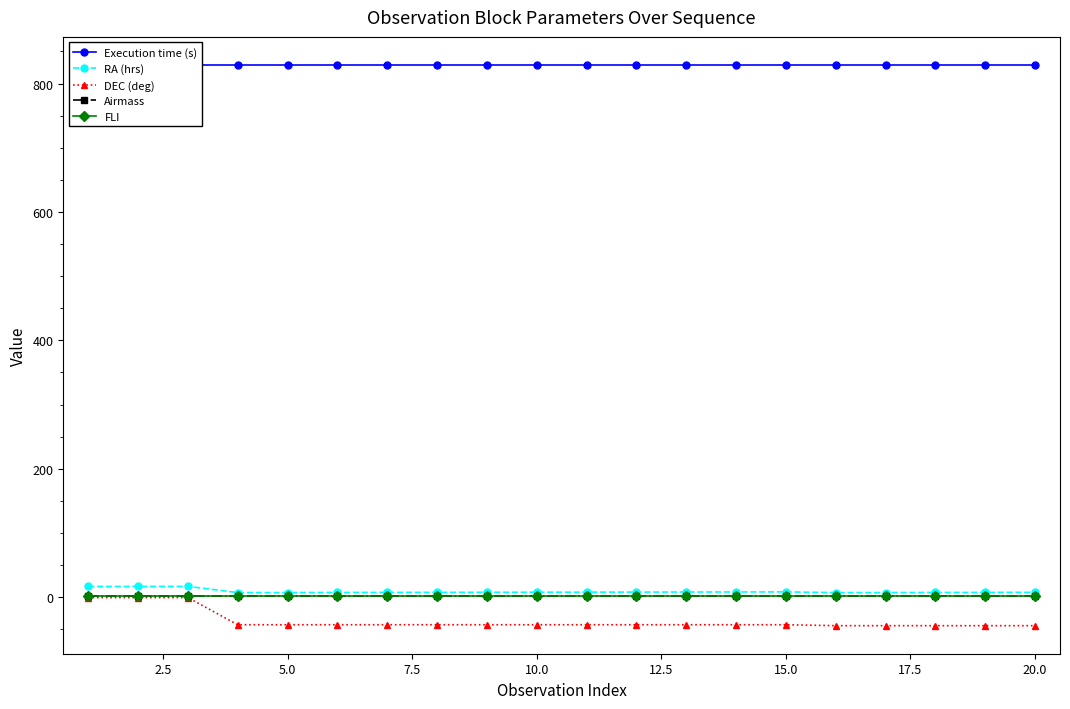

What is the difference between the highest and lowest values at 7.5?

872.0